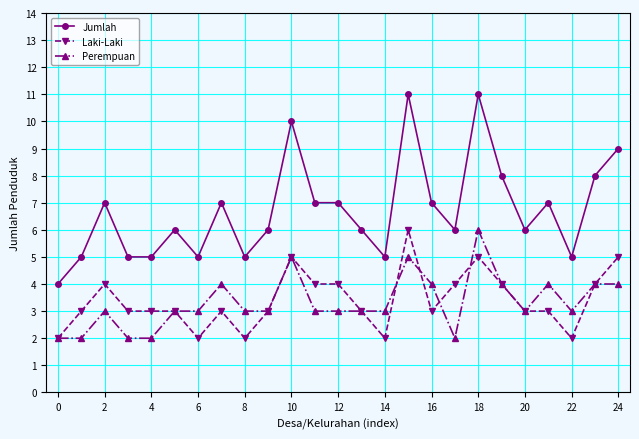

True or false: Laki-Laki and Jumlah intersect in this chart.

False